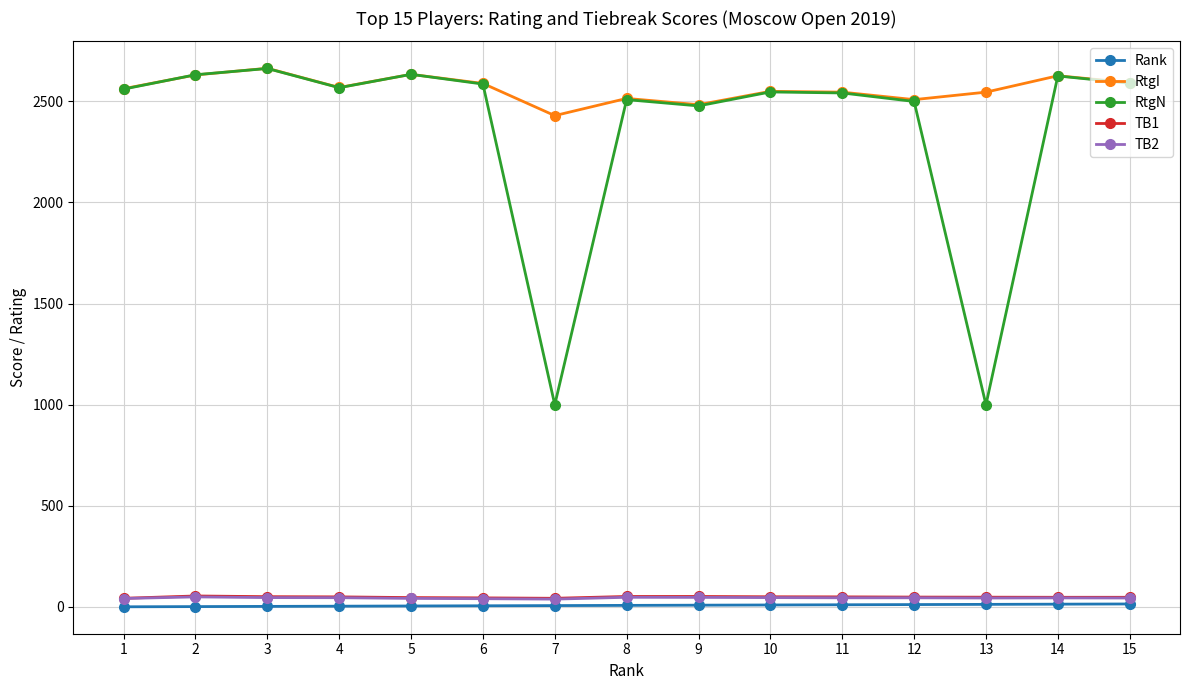

What is the difference between the highest and lowest values at 4?

2564.0